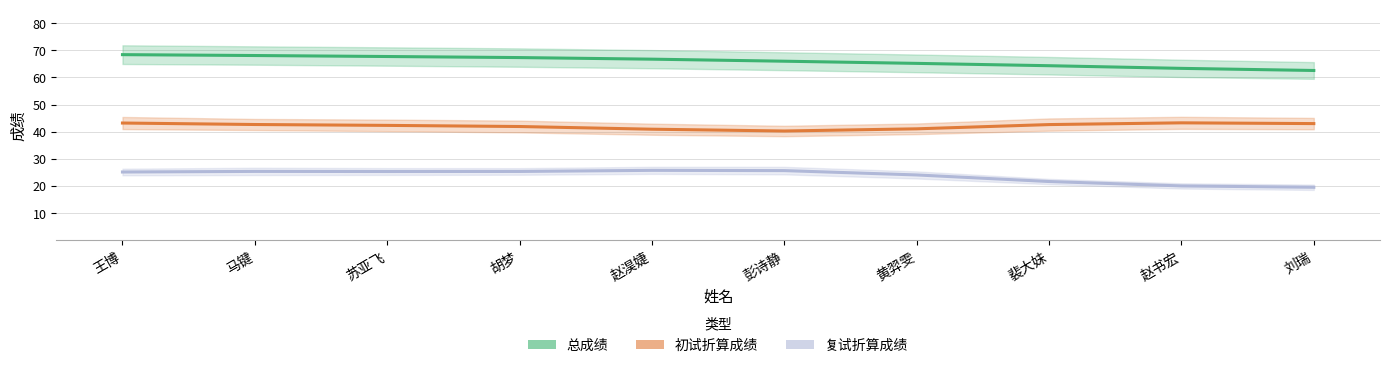

The value of 总成绩 at 王博 is 43.3. True or false?

False